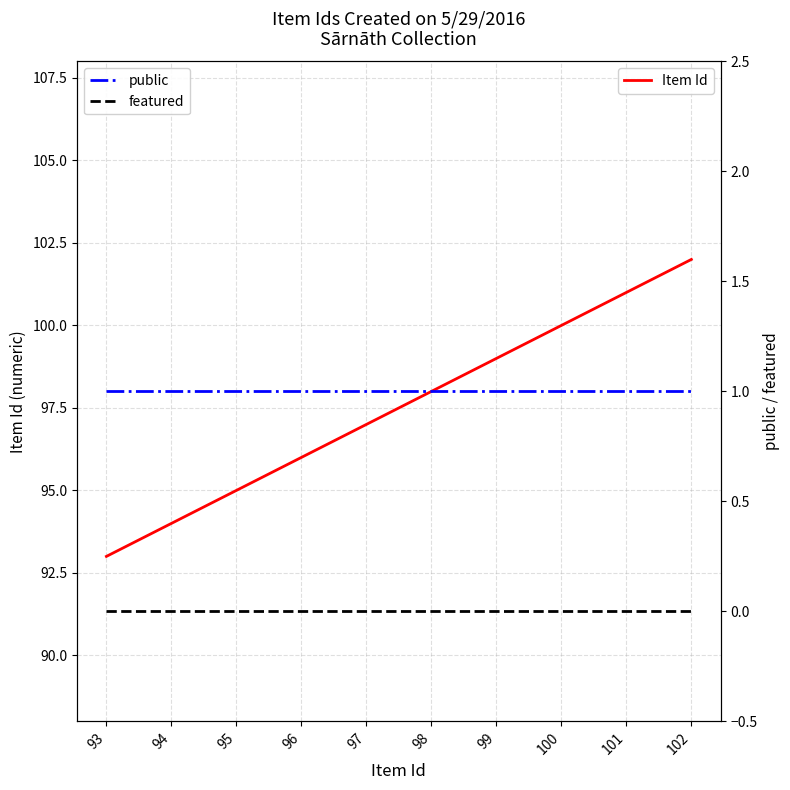

List the labels in order of Item Id value, smallest first.

93, 94, 95, 96, 97, 98, 99, 100, 101, 102